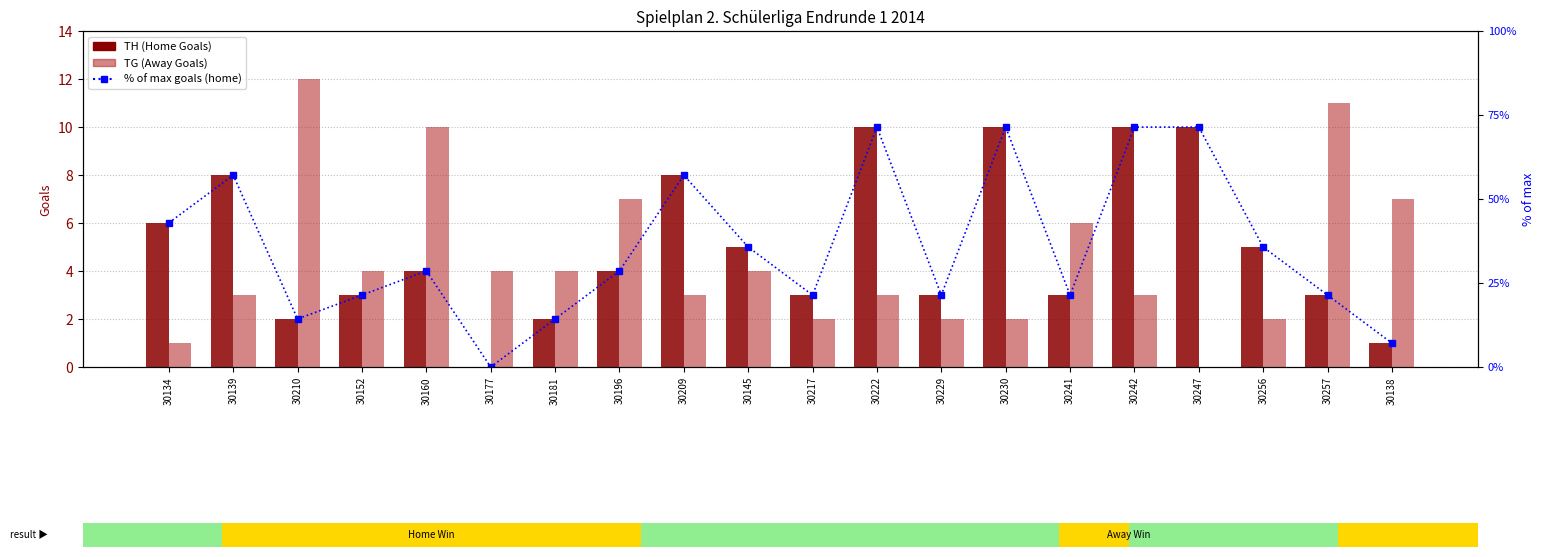

List the series in order of their peak value, highest first.

% of max goals (home), TG (Away Goals), TH (Home Goals)